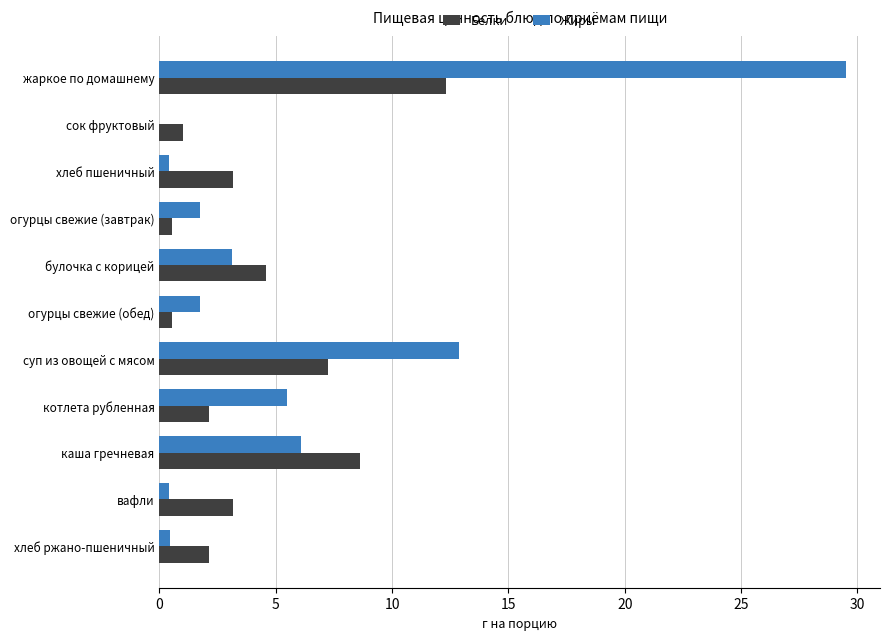

How many categories are shown in the chart?

11